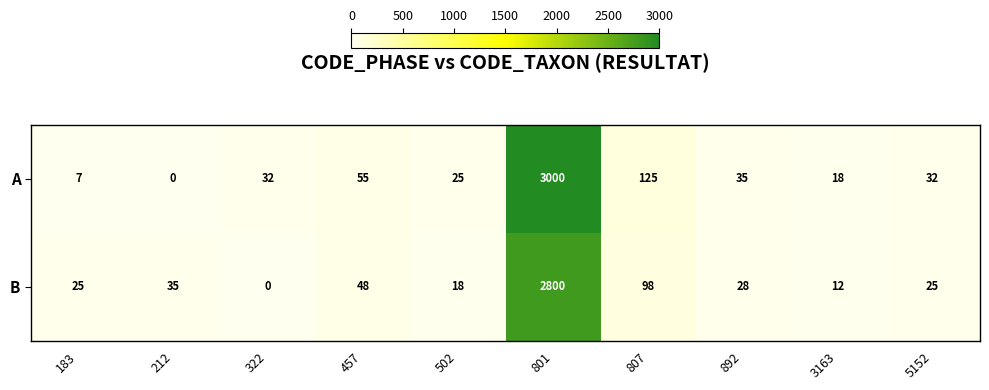

What is the spread (max minus min) of values at 5152?

7